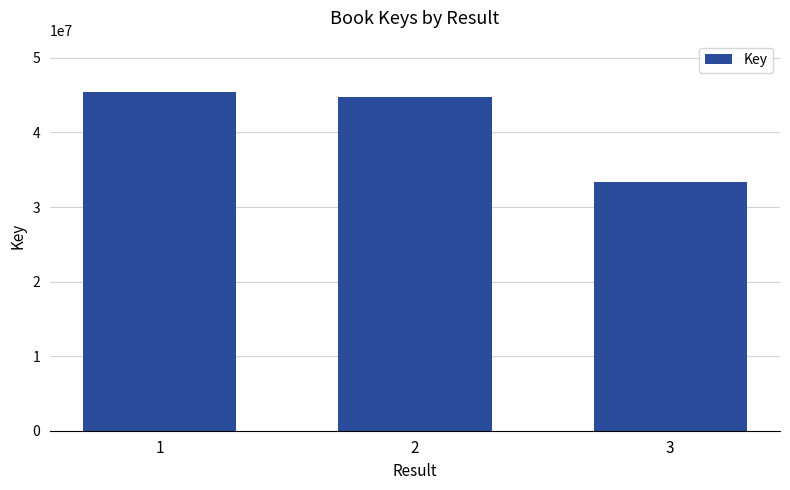

What is the average value?

41183311